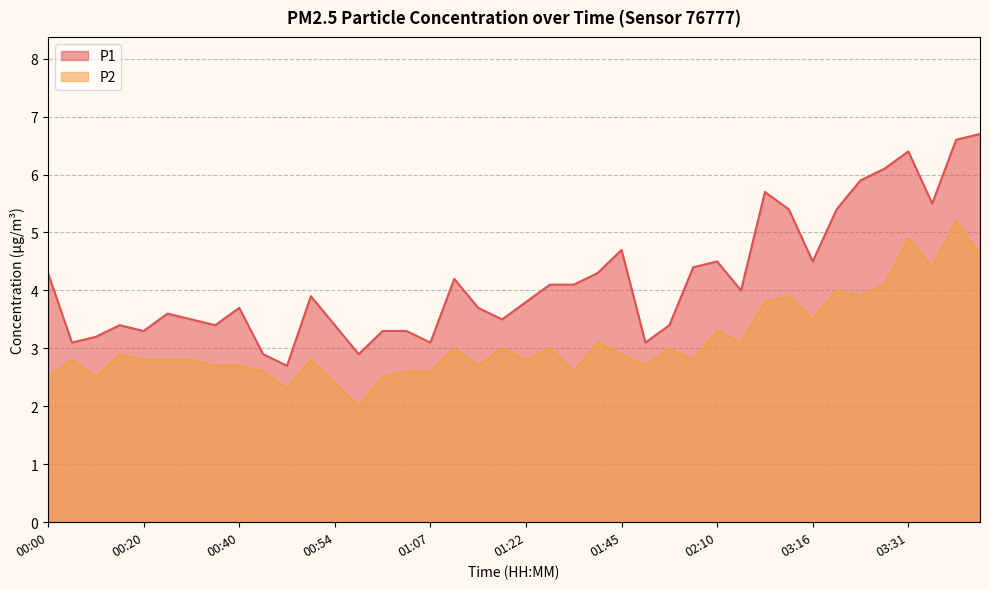

Reading right to left, what are all the values shown in this chart?

P1: 6.7	6.6	5.5	6.4	6.1	5.9	5.4	4.5	5.4	5.7	4.0	4.5	4.4	3.4	3.1	4.7	4.3	4.1	4.1	3.8	3.5	3.7	4.2	3.1	3.3	3.3	2.9	3.4	3.9	2.7	2.9	3.7	3.4	3.5	3.6	3.3	3.4	3.2	3.1	4.3
P2: 4.6	5.2	4.4	4.9	4.1	3.9	4.0	3.5	3.9	3.8	3.1	3.3	2.8	3.0	2.7	2.9	3.1	2.6	3.0	2.8	3.0	2.7	3.0	2.6	2.6	2.5	2.0	2.4	2.8	2.3	2.6	2.7	2.7	2.8	2.8	2.8	2.9	2.5	2.8	2.5